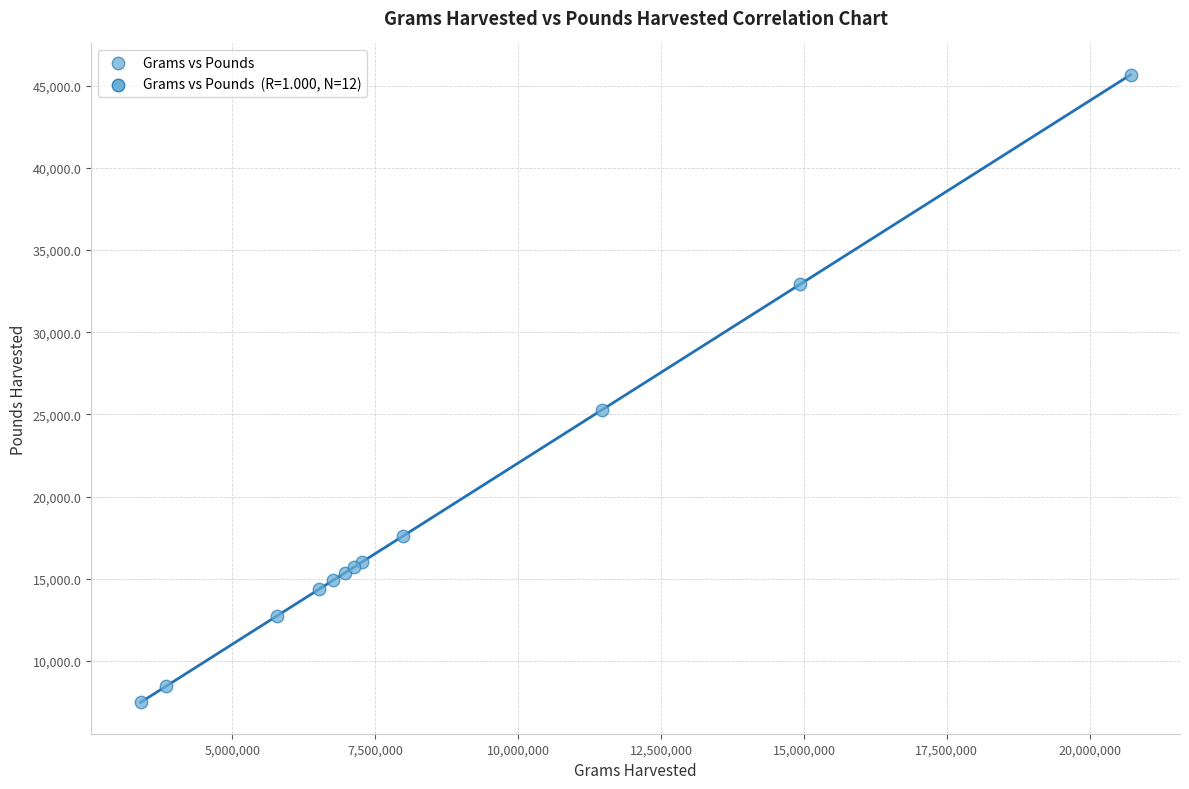

What Y value in the scatter plot is closest to 26573?

25271.1